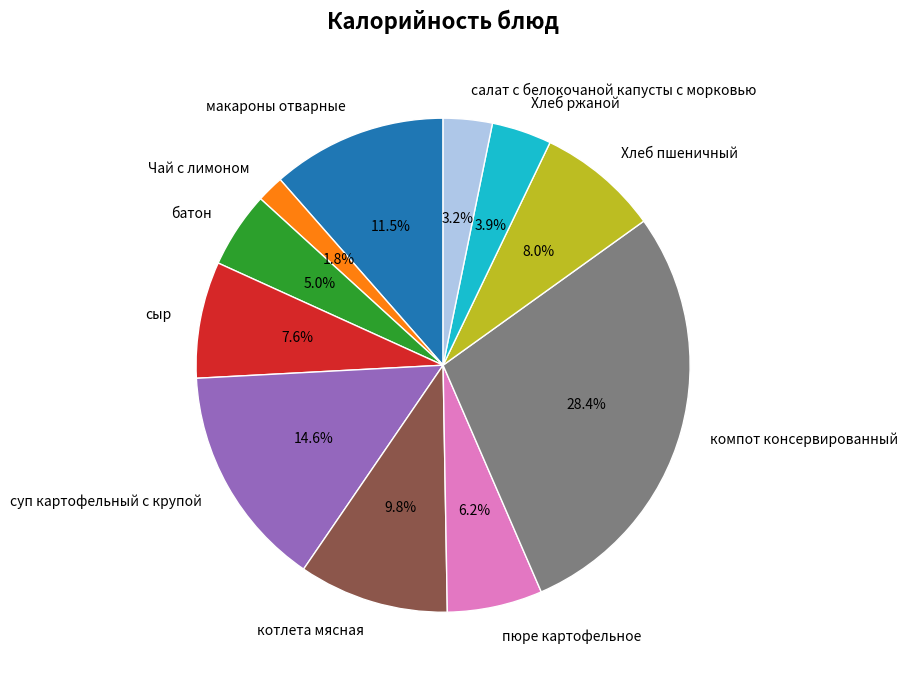

Which slice is the largest?

компот консервированный